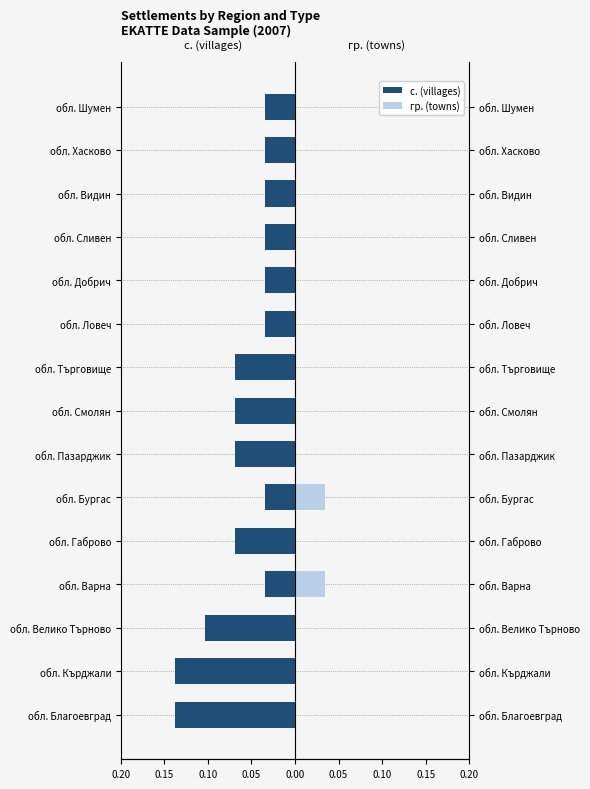

Between обл. Пазарджик and обл. Шумен, which is larger?

обл. Шумен